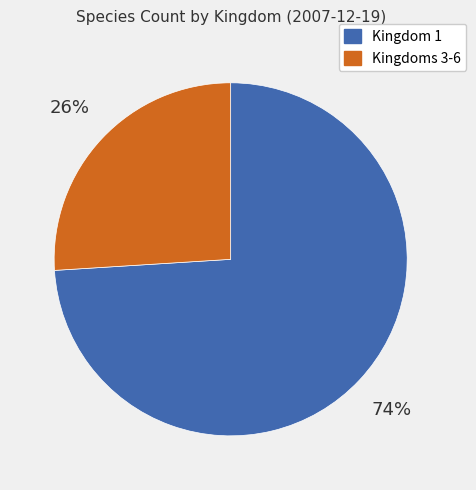

Count the number of slices in the pie.

2